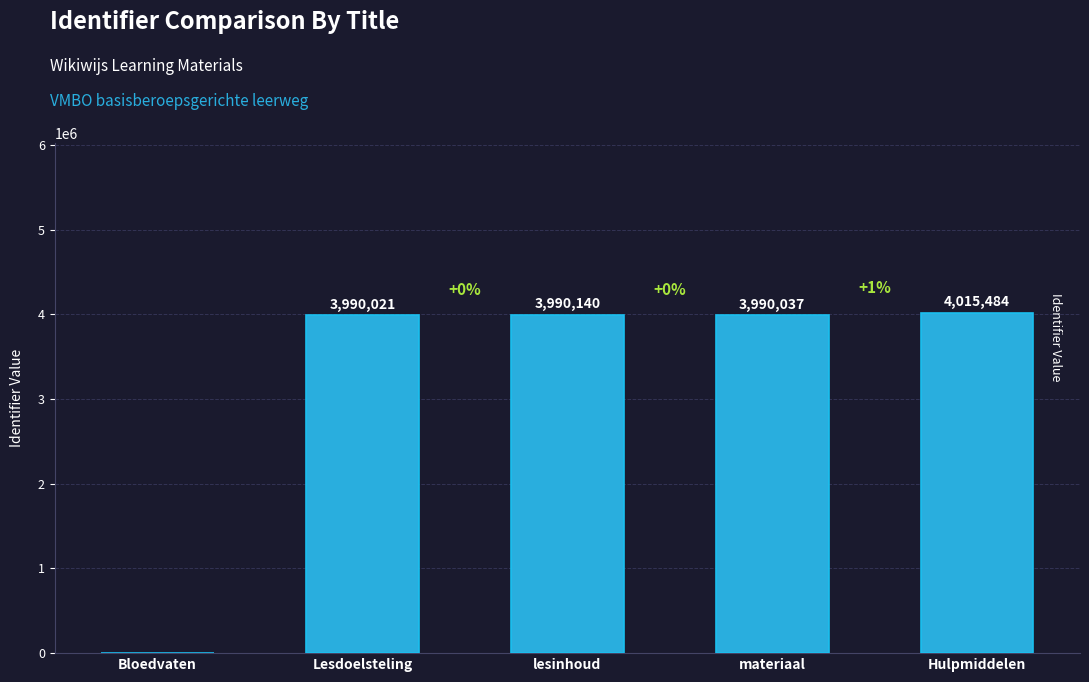

Which label corresponds to the largest value in the chart?

Hulpmiddelen